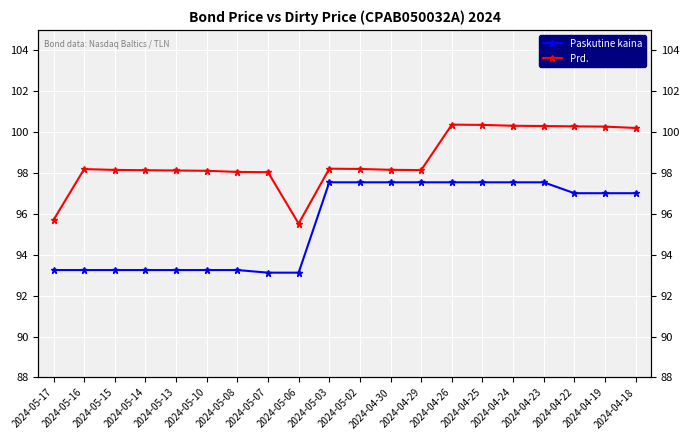

True or false: Paskutine kaina and Prd. cross at least once.

False